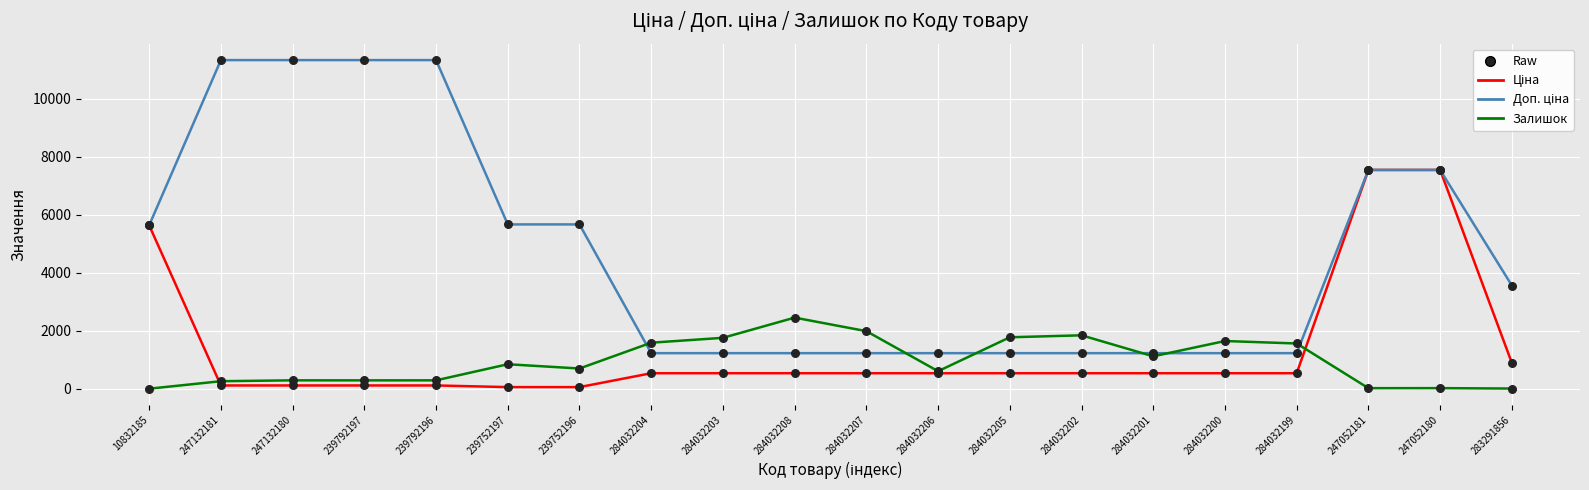

What is the spread (max minus min) of values at 284032207?

1450.6